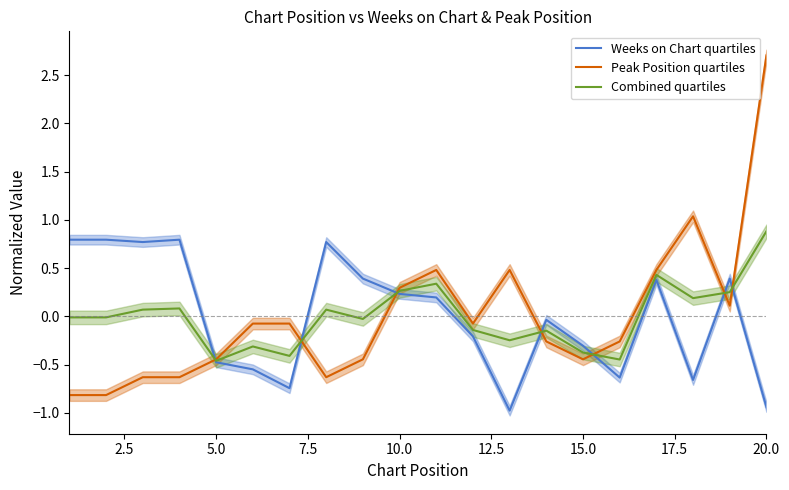

How many data points in Peak Position quartiles are above 0?

7